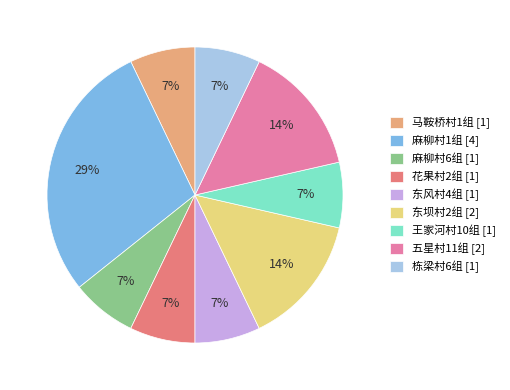

Does 王家河村10组 represent more than half of the total?

No